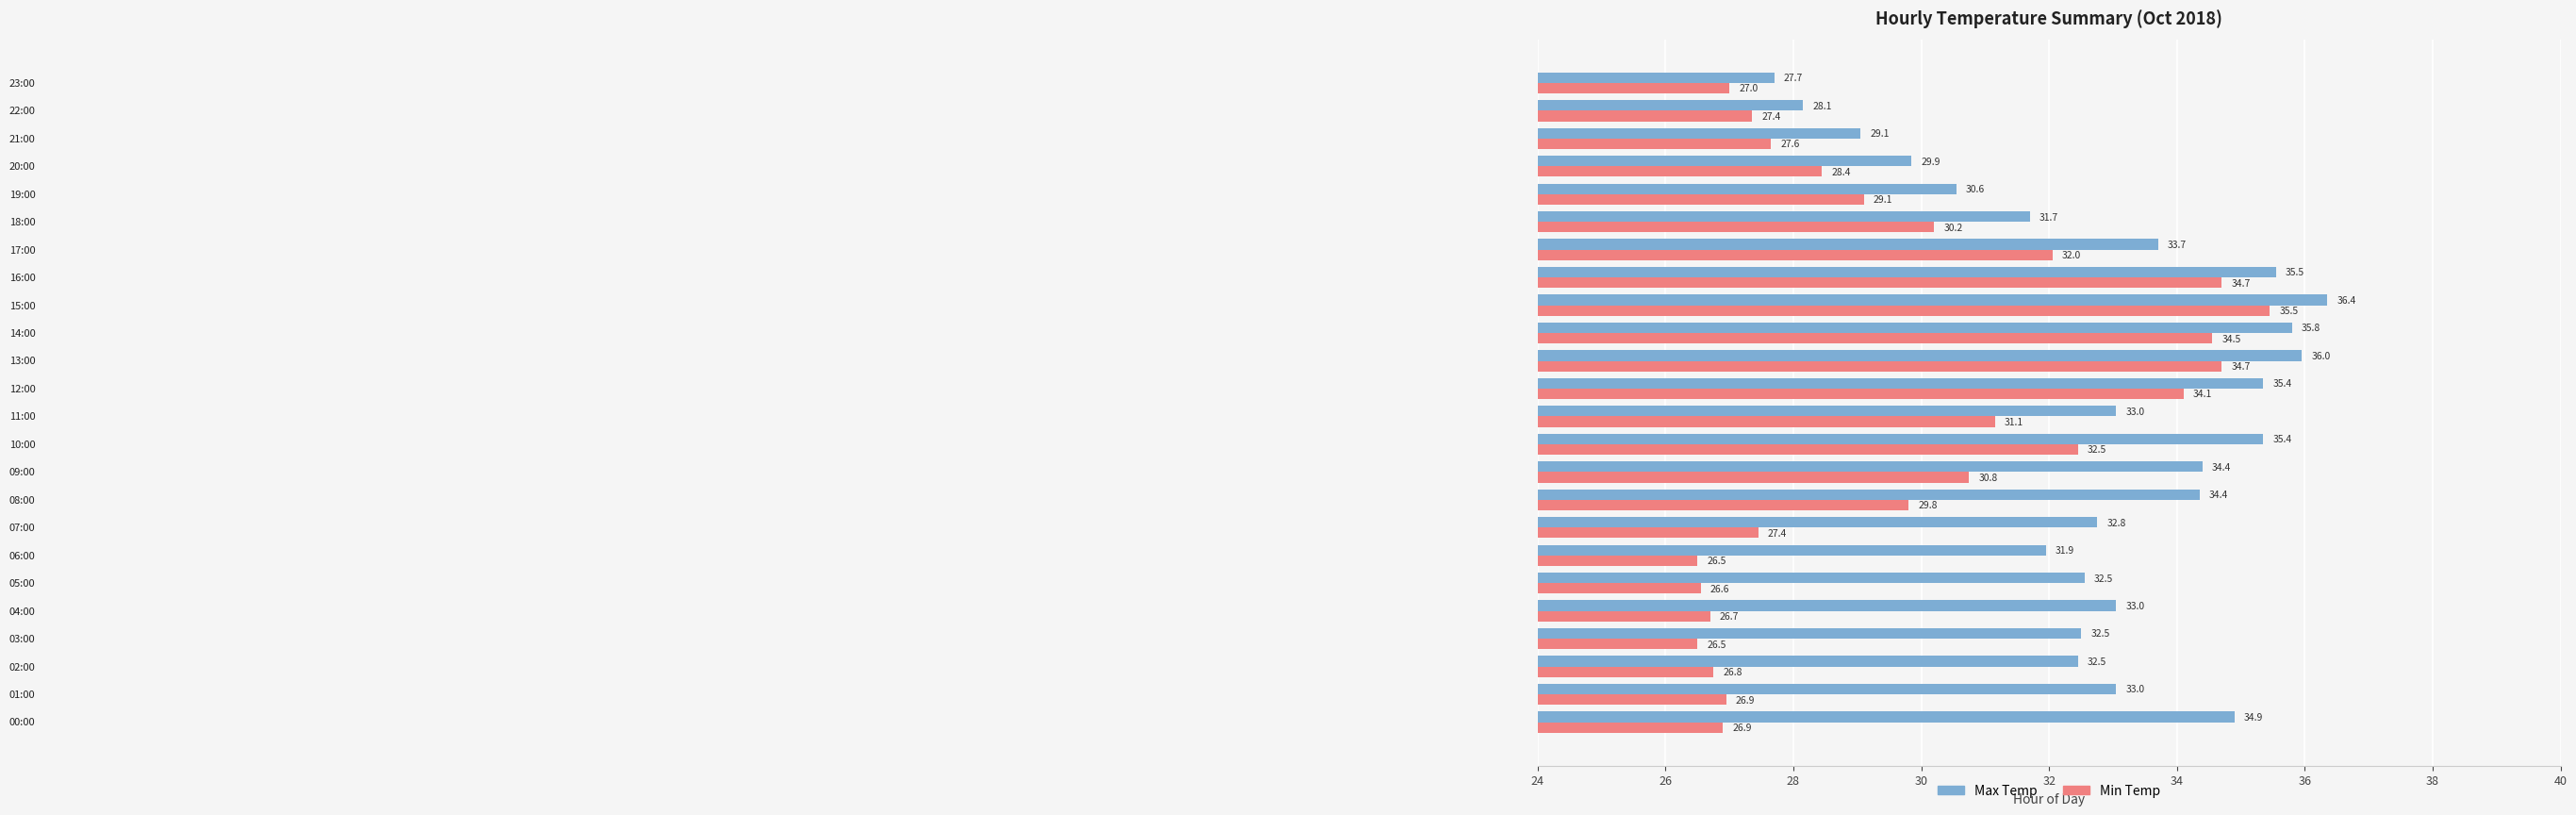

What is the minimum value shown in the chart?

26.5